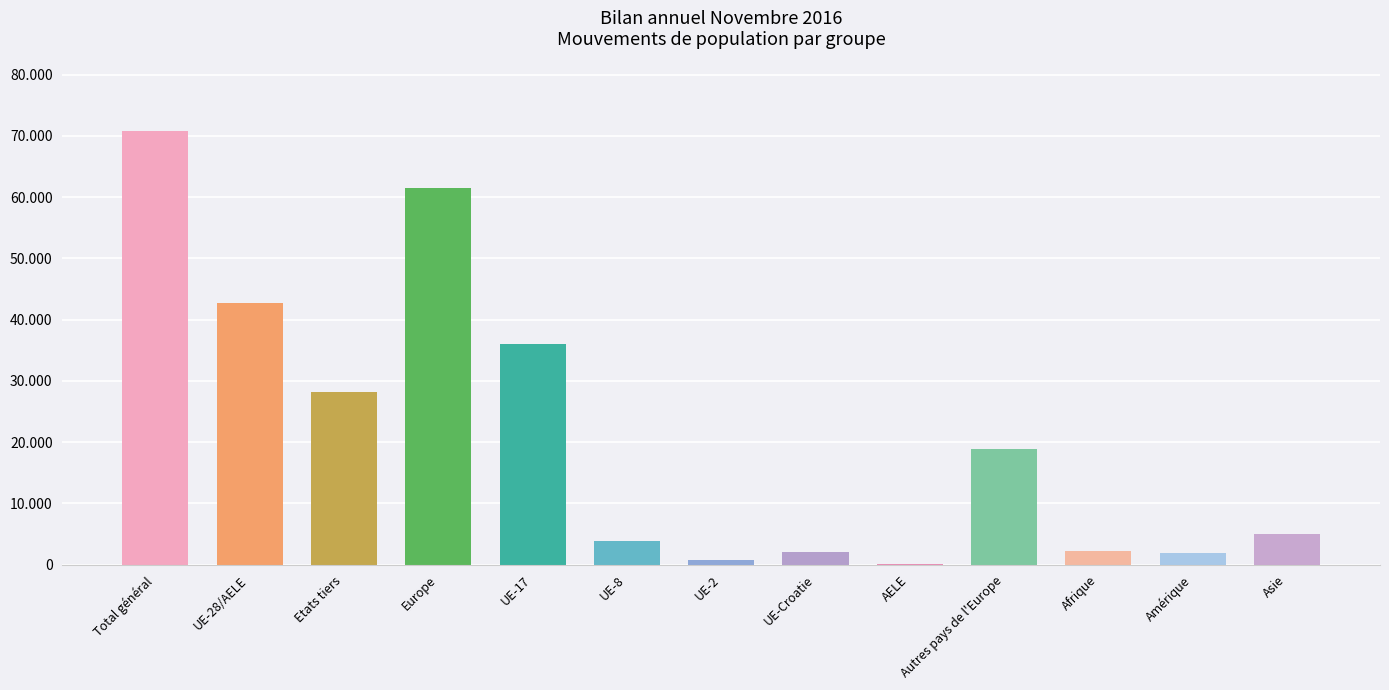

What is the sum of the values at Autres pays de l'Europe and UE-Croatie?

20908